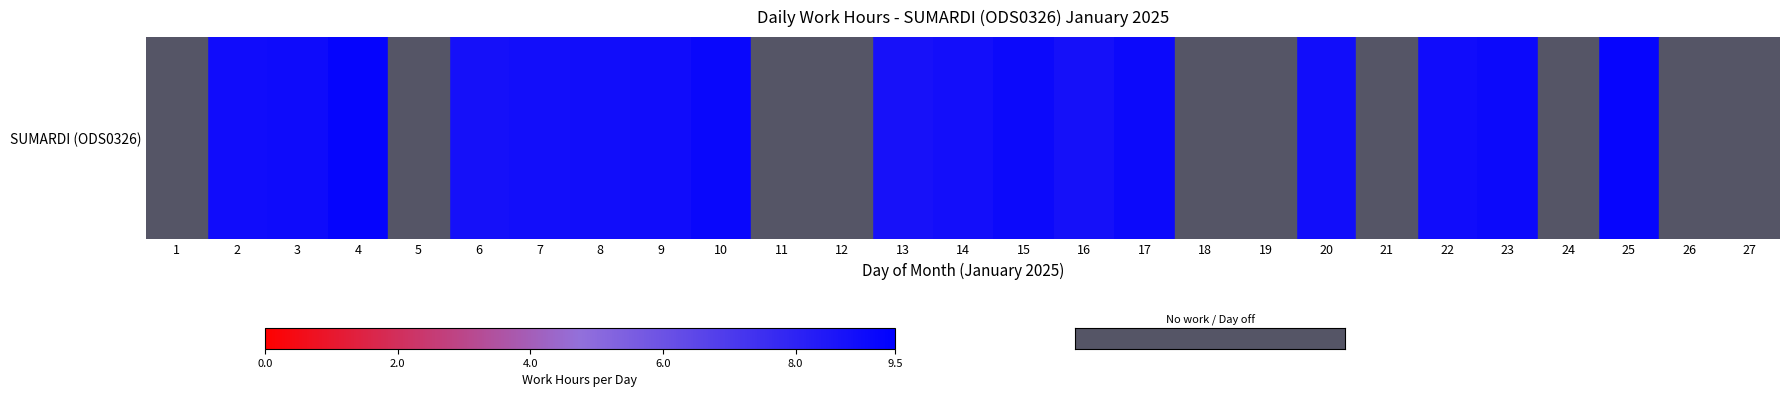

At which category does the chart reach its peak across all series?

4